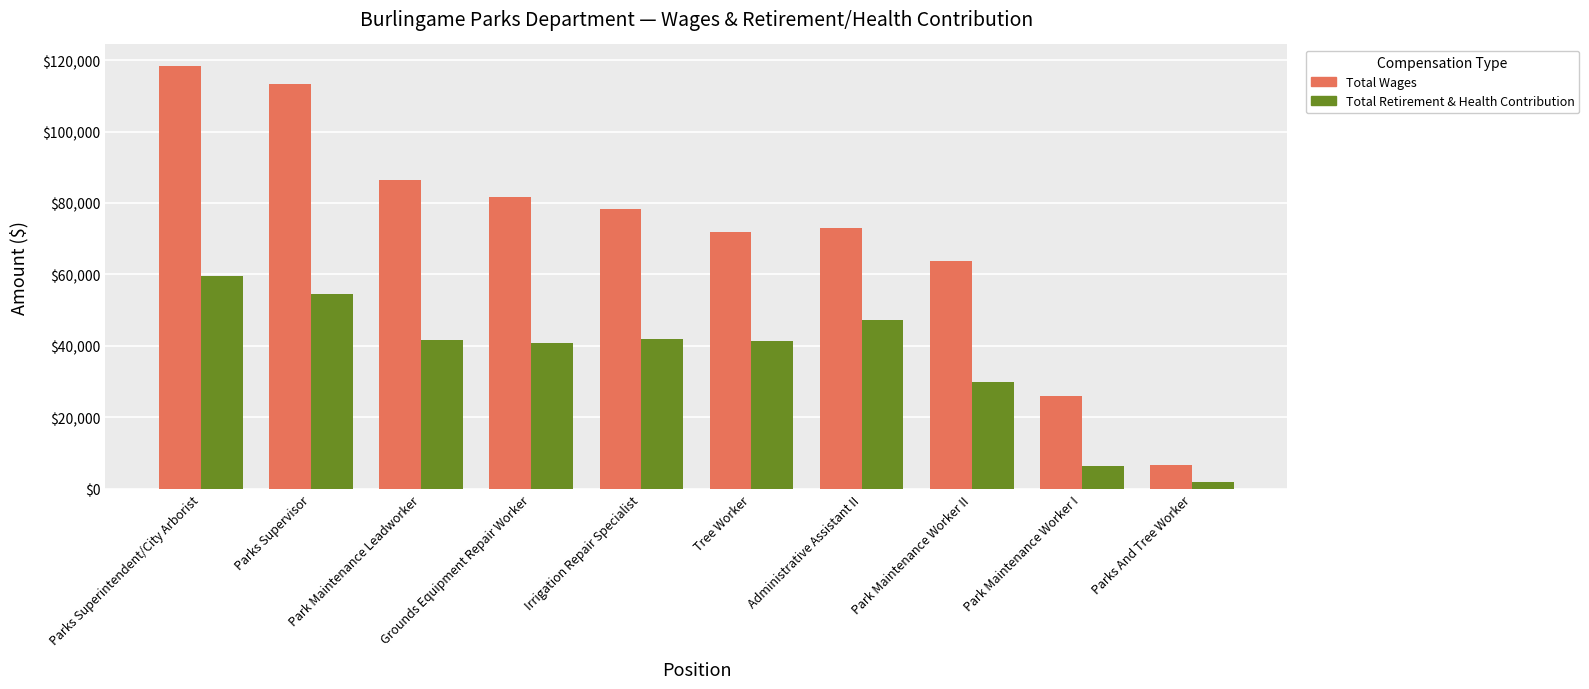

At which category is the sum across all series the highest?

Parks Superintendent/City Arborist